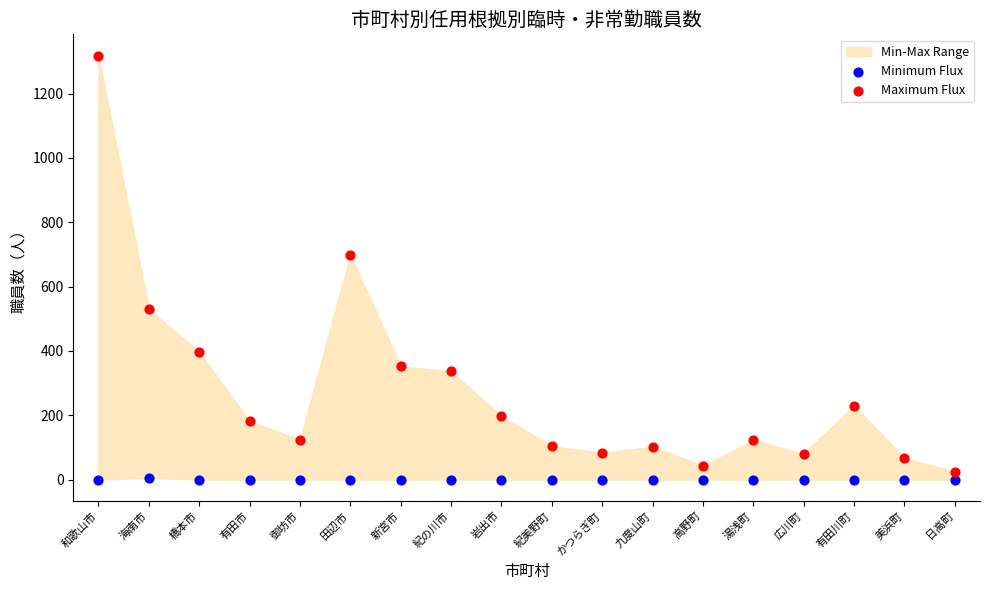

Across all data points, what is the range of Y values (max minus min)?

1318